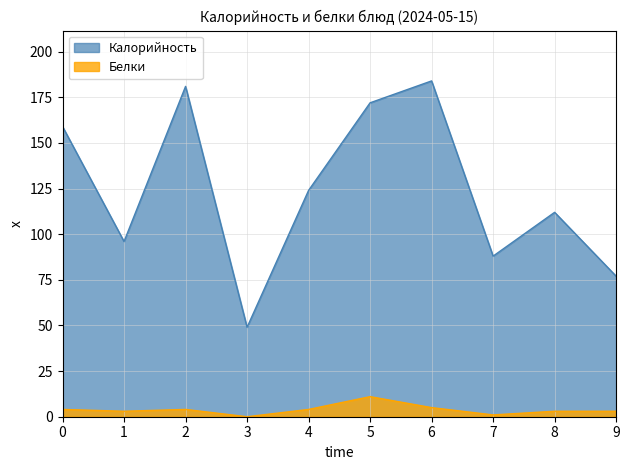

What is the approximate value of Калорийность at 5?

172